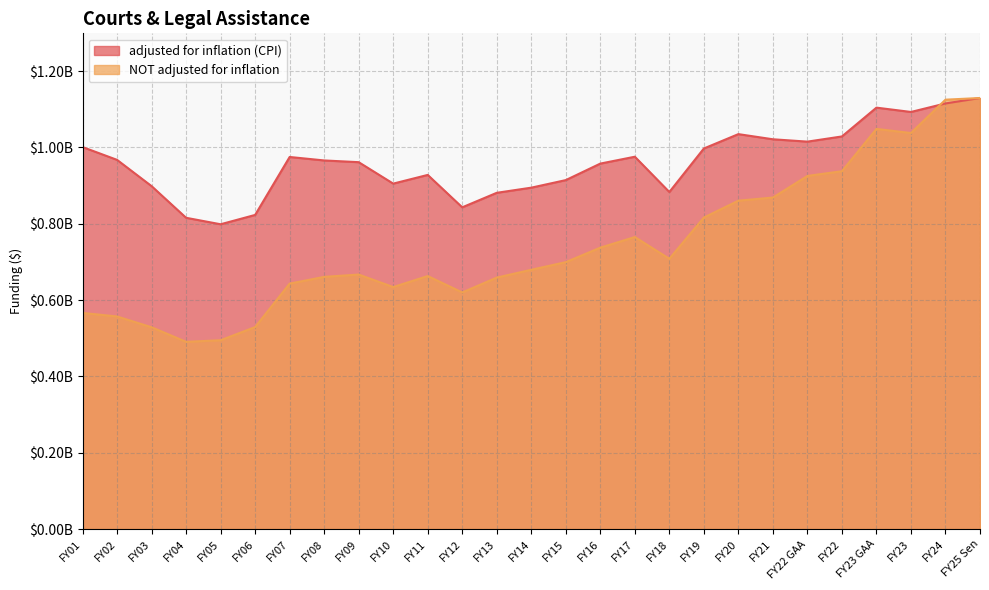

At which category is the sum across all series the highest?

FY25 Sen